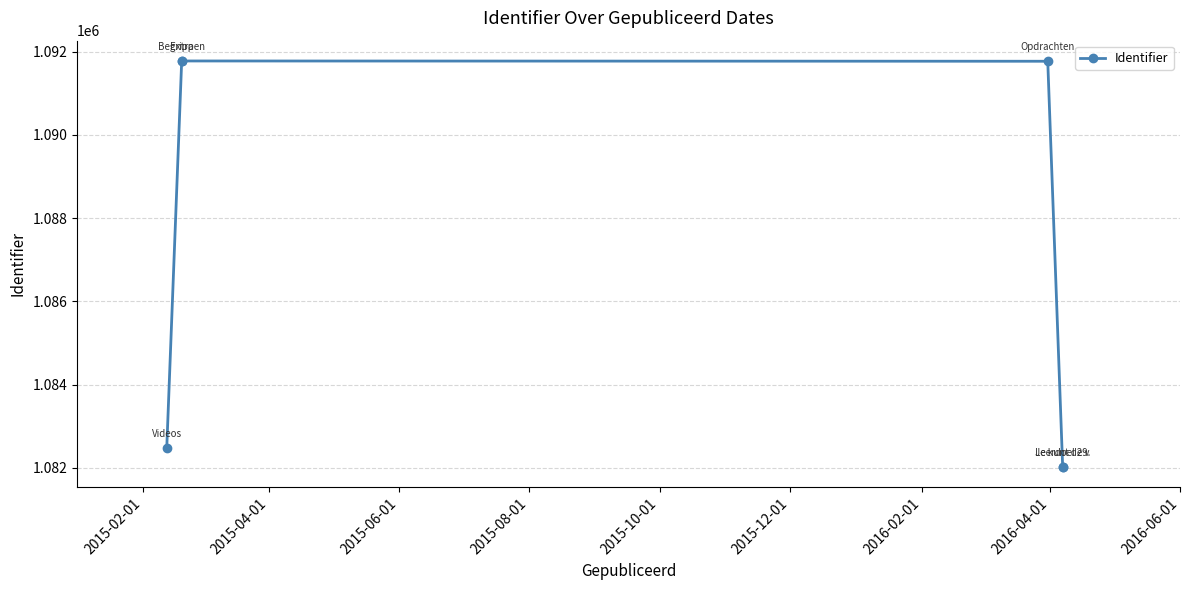

Which has a higher value, 2015-04-01 or 2015-10-01?

2015-04-01